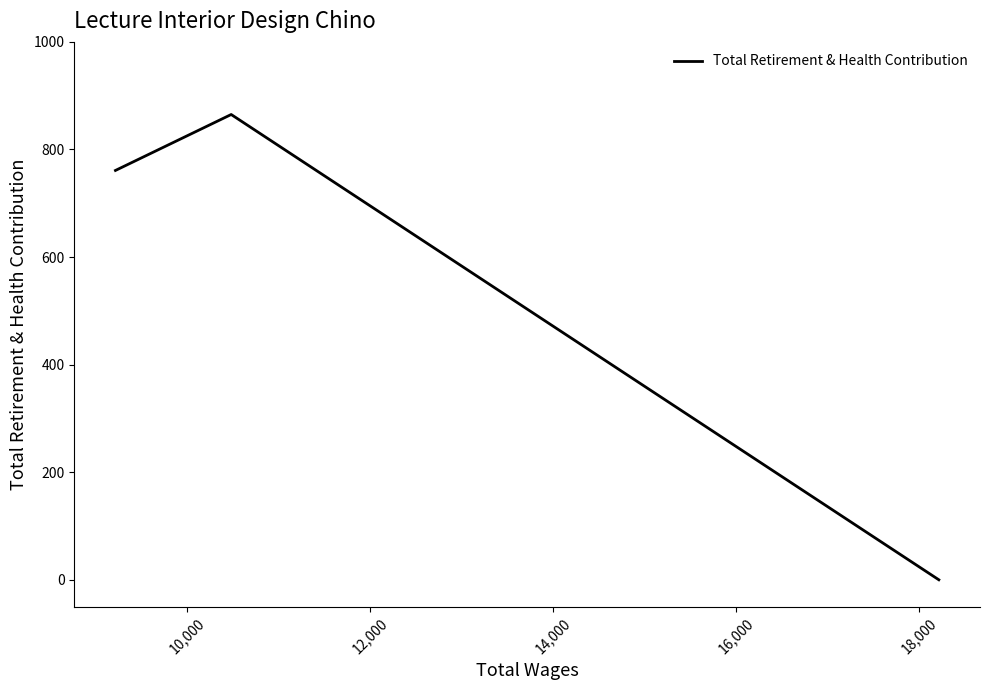

How many data points does each series have?

3